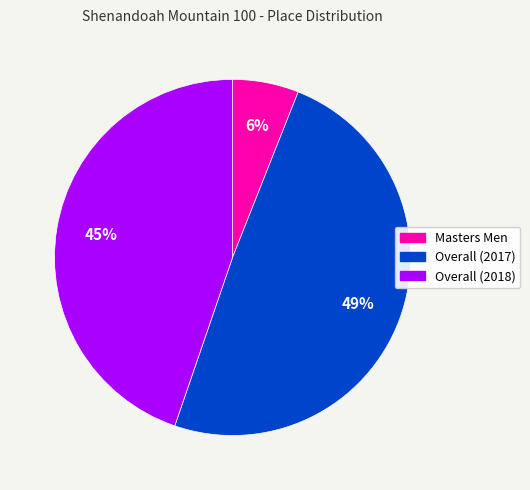

To the nearest percent, what is the average slice percentage?

33%